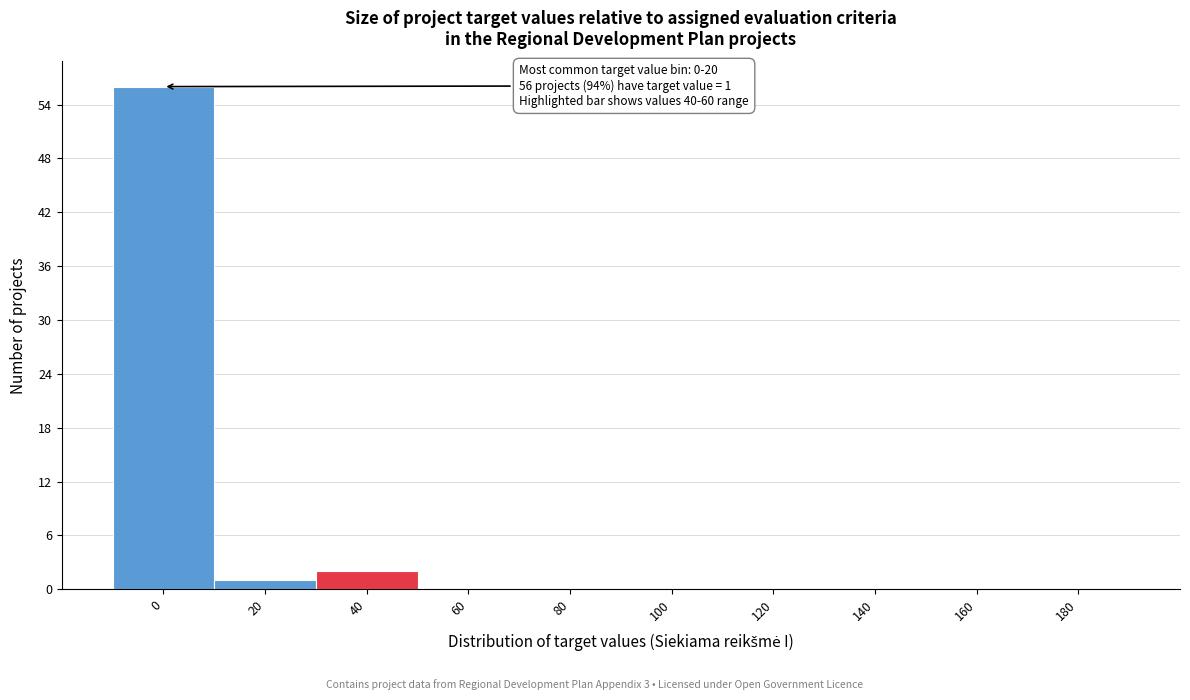

Reading left to right, what are all the values shown in this chart?

0=56	20=1	40=2	60=0	80=0	100=0	120=0	140=0	160=0	180=0